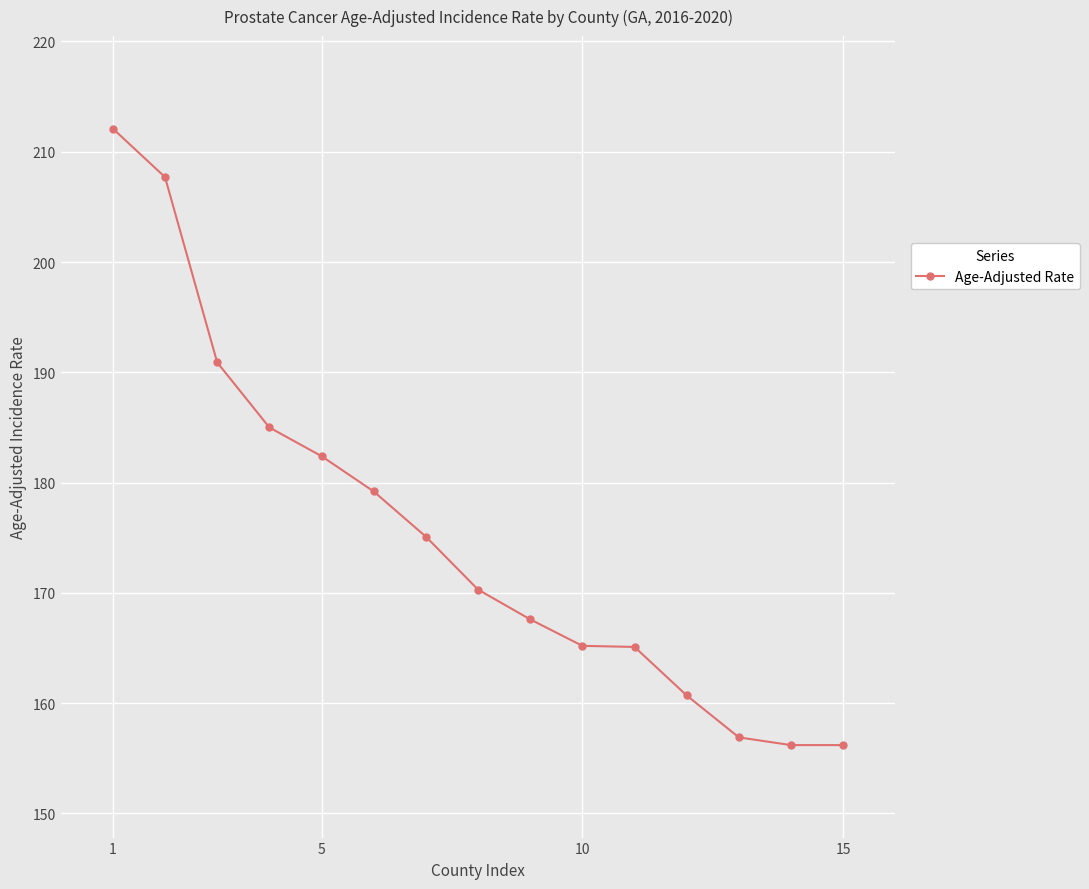

What is the difference between the maximum and minimum values?

55.9